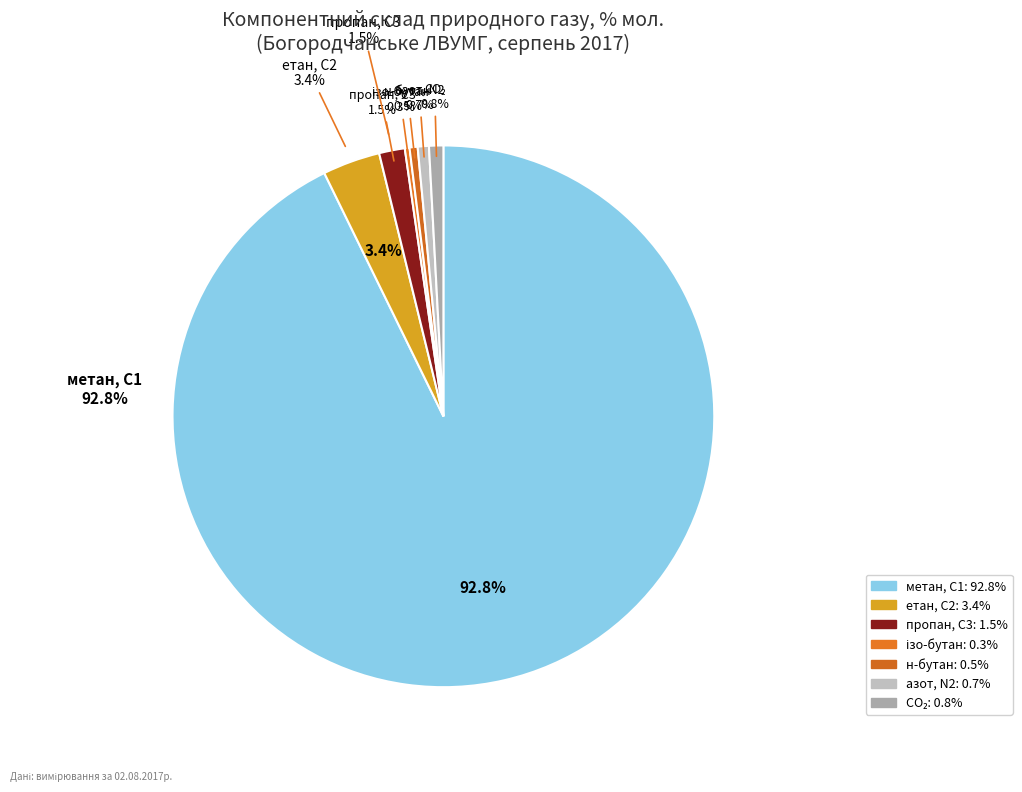

Combined, do ізо-бутан, і-С4 and азот, N2 account for over 50%?

No